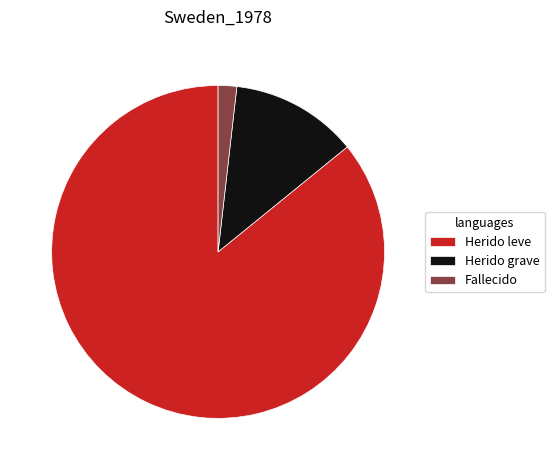

What is the majority slice?

Herido leve